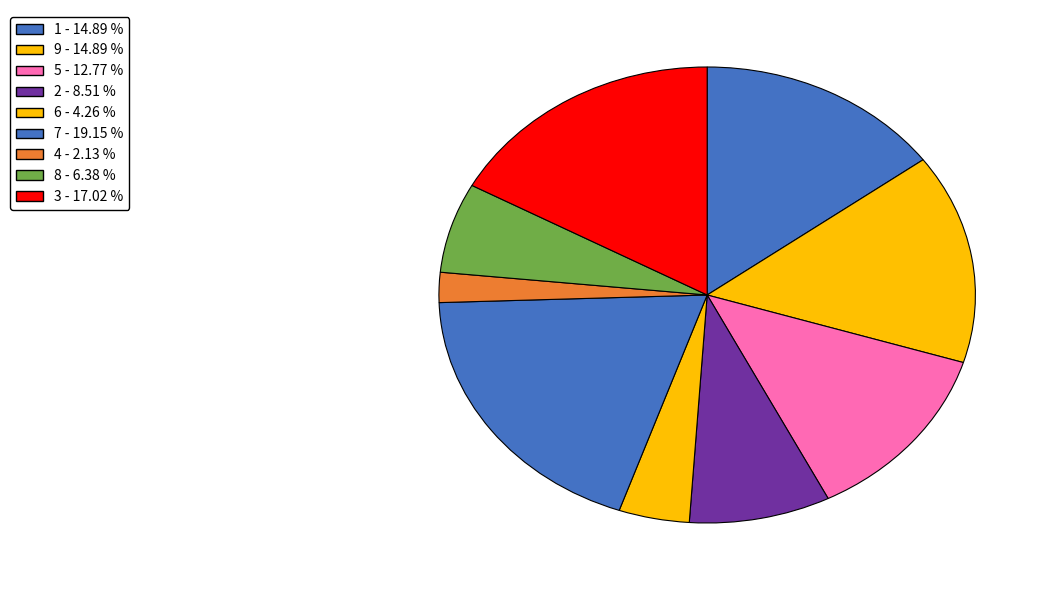

How much of the chart is everything except 7?

80.9%